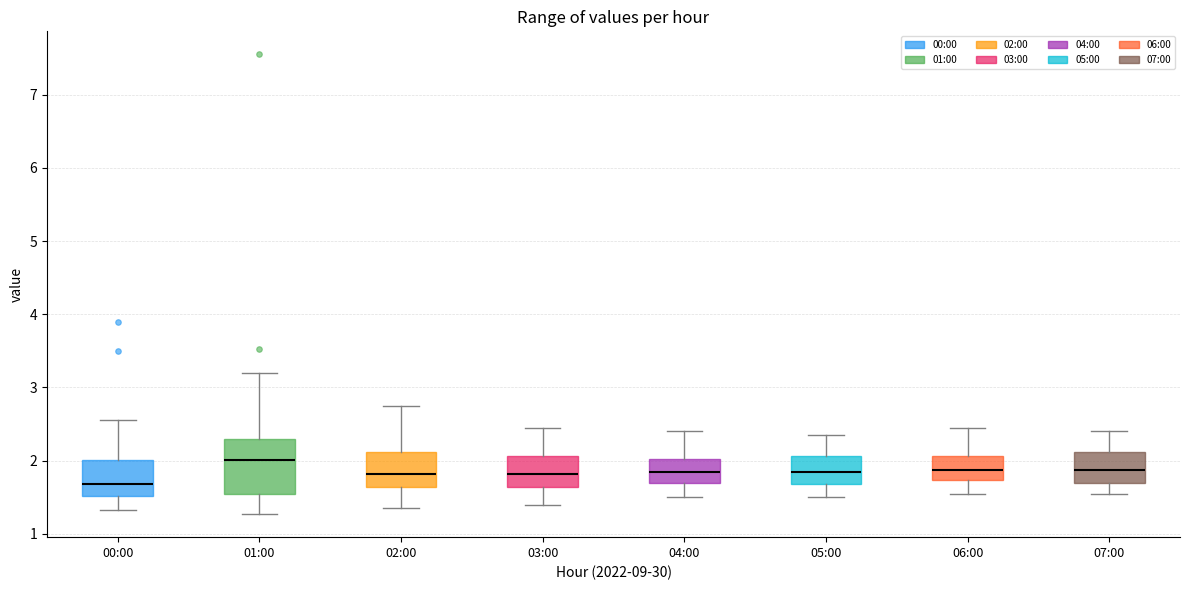

Reading left to right, read every box against the y-axis: the position of its median line, the range the box covers, and the ends of its whiskers. The values are not printed on the chart, so give them approximately, as read against the axis.

00:00: median 1.7, box 1.5 to 2.0, whiskers 1.3 to 2.6
01:00: median 2.0, box 1.5 to 2.3, whiskers 1.3 to 3.2
02:00: median 1.8, box 1.6 to 2.1, whiskers 1.4 to 2.8
03:00: median 1.8, box 1.6 to 2.1, whiskers 1.4 to 2.5
04:00: median 1.9, box 1.7 to 2.0, whiskers 1.5 to 2.4
05:00: median 1.9, box 1.7 to 2.1, whiskers 1.5 to 2.4
06:00: median 1.9, box 1.7 to 2.1, whiskers 1.6 to 2.5
07:00: median 1.9, box 1.7 to 2.1, whiskers 1.6 to 2.4